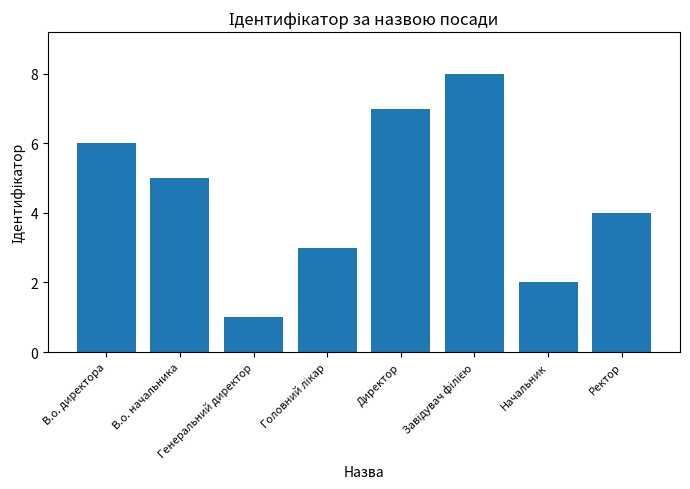

What is the maximum value shown in the chart?

8